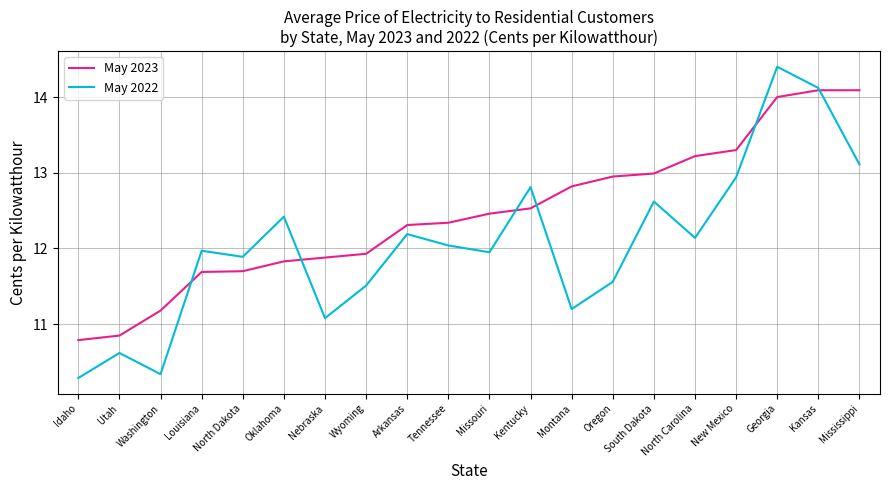

How many values in the May 2022 series are below 12?

10